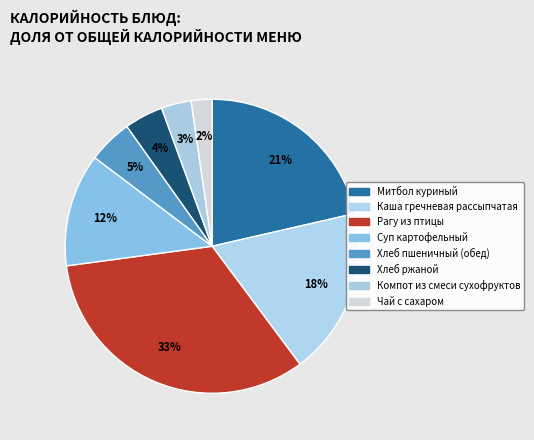

Count the number of slices in the pie.

8